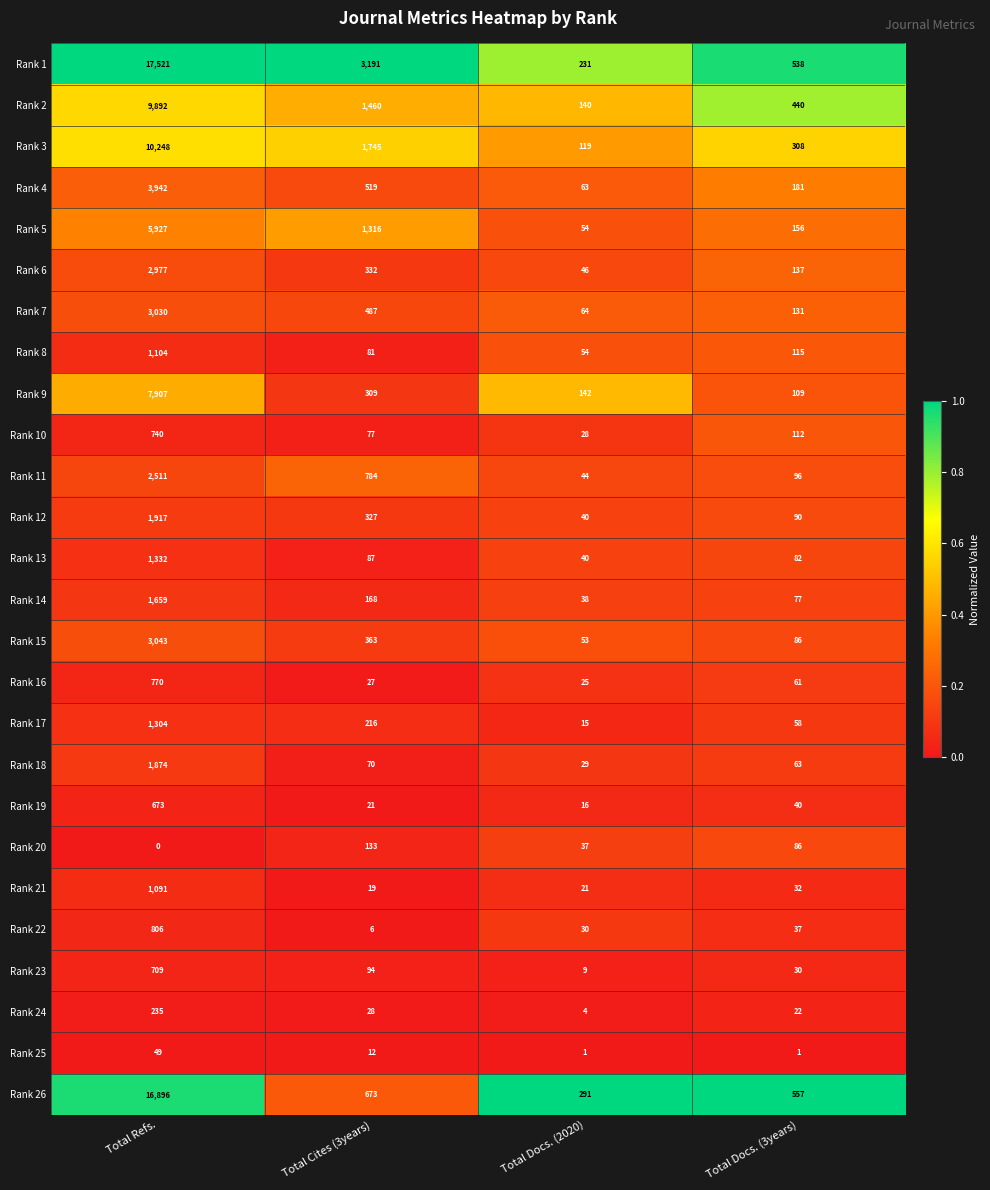

Which series changed the most between Total Refs. and Total Docs. (2020)?

Rank 1